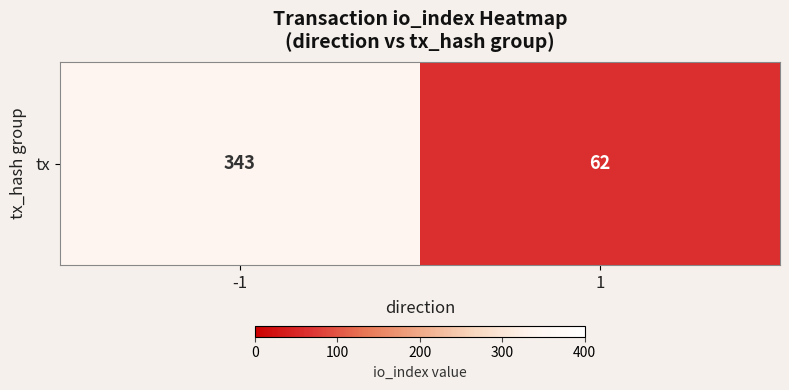

How many values are below 343?

1